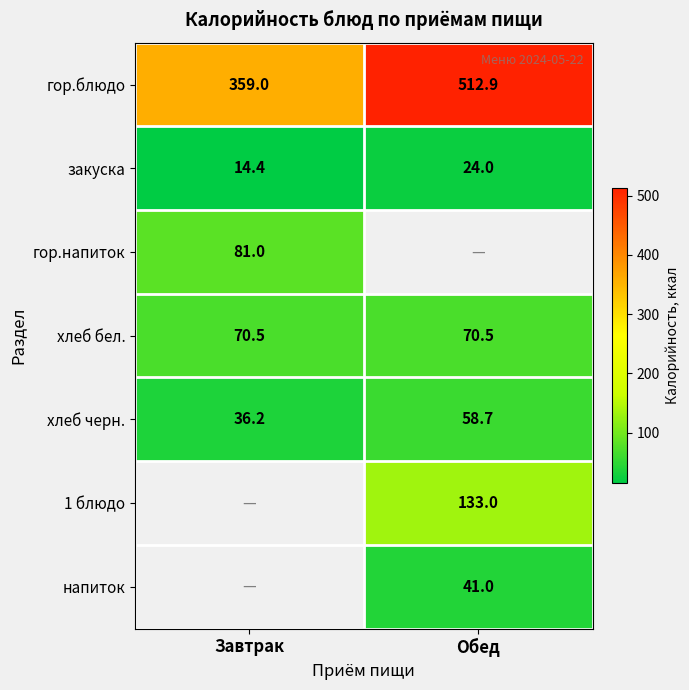

Which category has the highest value across all series?

Обед